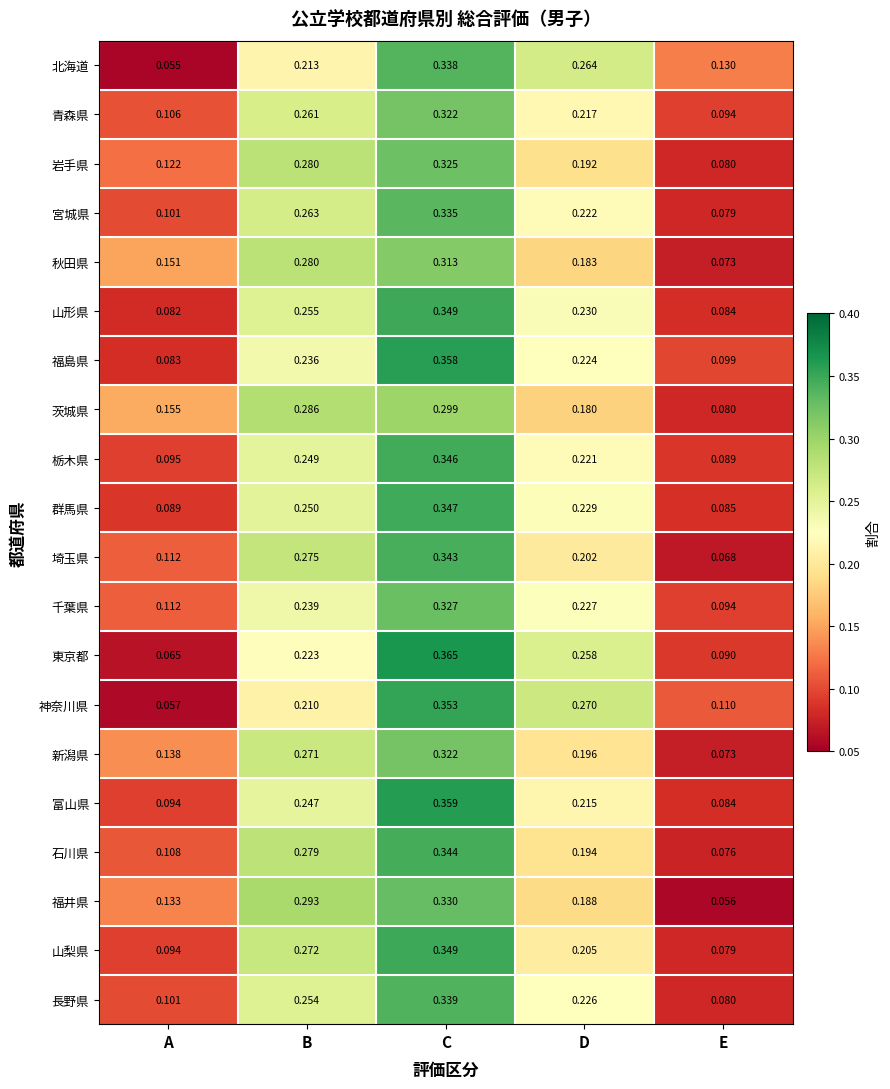

Between A and B, which series saw the biggest shift?

山梨県